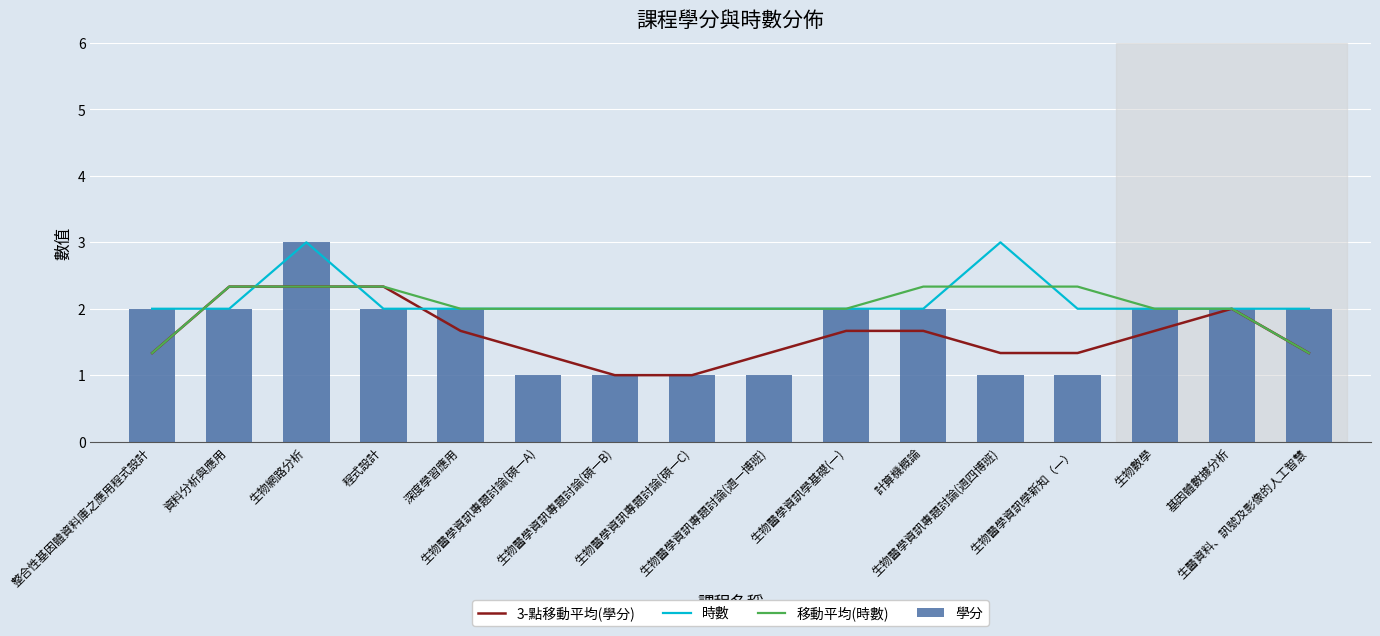

Reading right to left, list all the values displayed in this chart.

3-點移動平均(學分): 1.3	2.0	1.7	1.3	1.3	1.7	1.7	1.3	1.0	1.0	1.3	1.7	2.3	2.3	2.3	1.3
時數: 2.0	2.0	2.0	2.0	3.0	2.0	2.0	2.0	2.0	2.0	2.0	2.0	2.0	3.0	2.0	2.0
移動平均(時數): 1.3	2.0	2.0	2.3	2.3	2.3	2.0	2.0	2.0	2.0	2.0	2.0	2.3	2.3	2.3	1.3
學分: 2.0	2.0	2.0	1.0	1.0	2.0	2.0	1.0	1.0	1.0	1.0	2.0	2.0	3.0	2.0	2.0